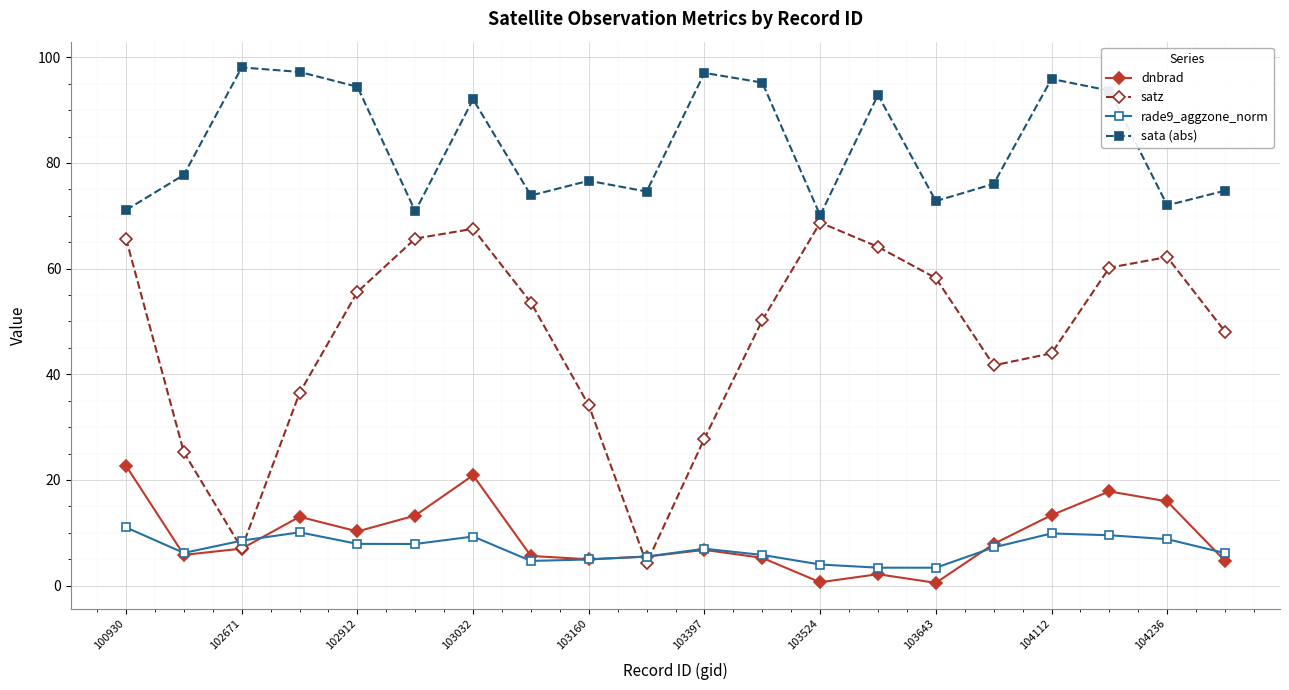

What is the value of the sata (abs) point at the 6th from the left?

70.8